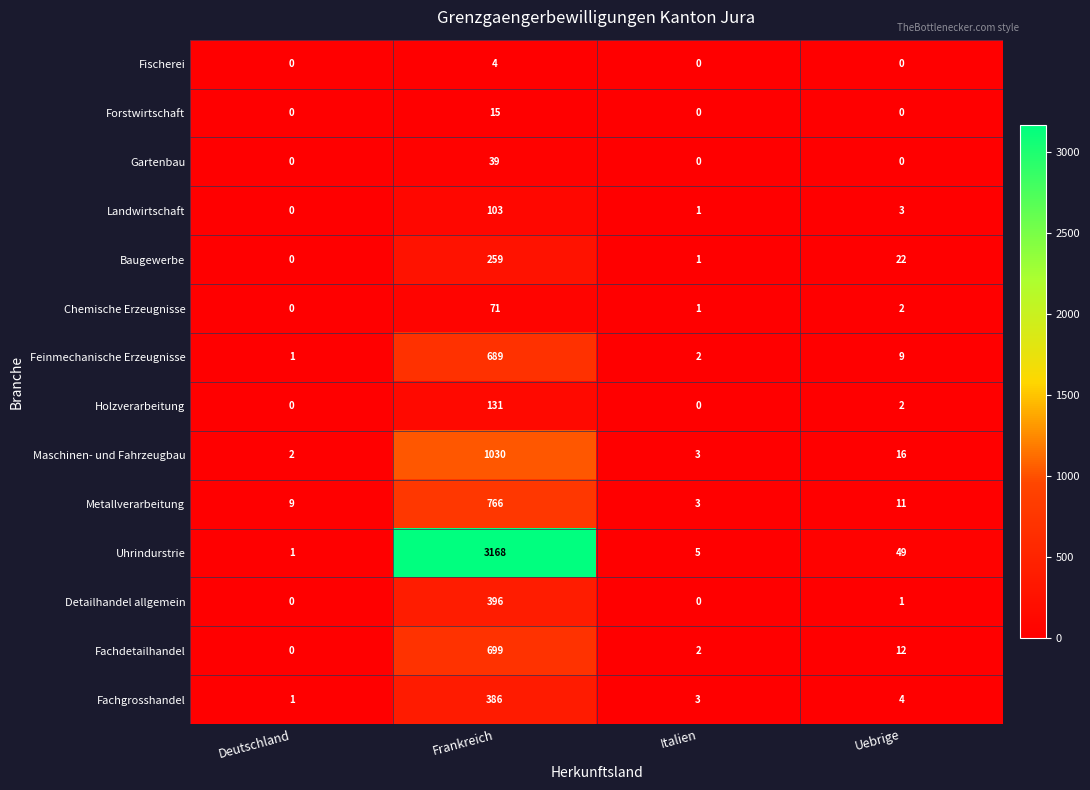

At Frankreich, list the series in order from smallest to largest.

Fischerei, Forstwirtschaft, Gartenbau, Chemische Erzeugnisse, Landwirtschaft, Holzverarbeitung, Baugewerbe, Fachgrosshandel, Detailhandel allgemein, Feinmechanische Erzeugnisse, Fachdetailhandel, Metallverarbeitung, Maschinen- und Fahrzeugbau, Uhrindurstrie